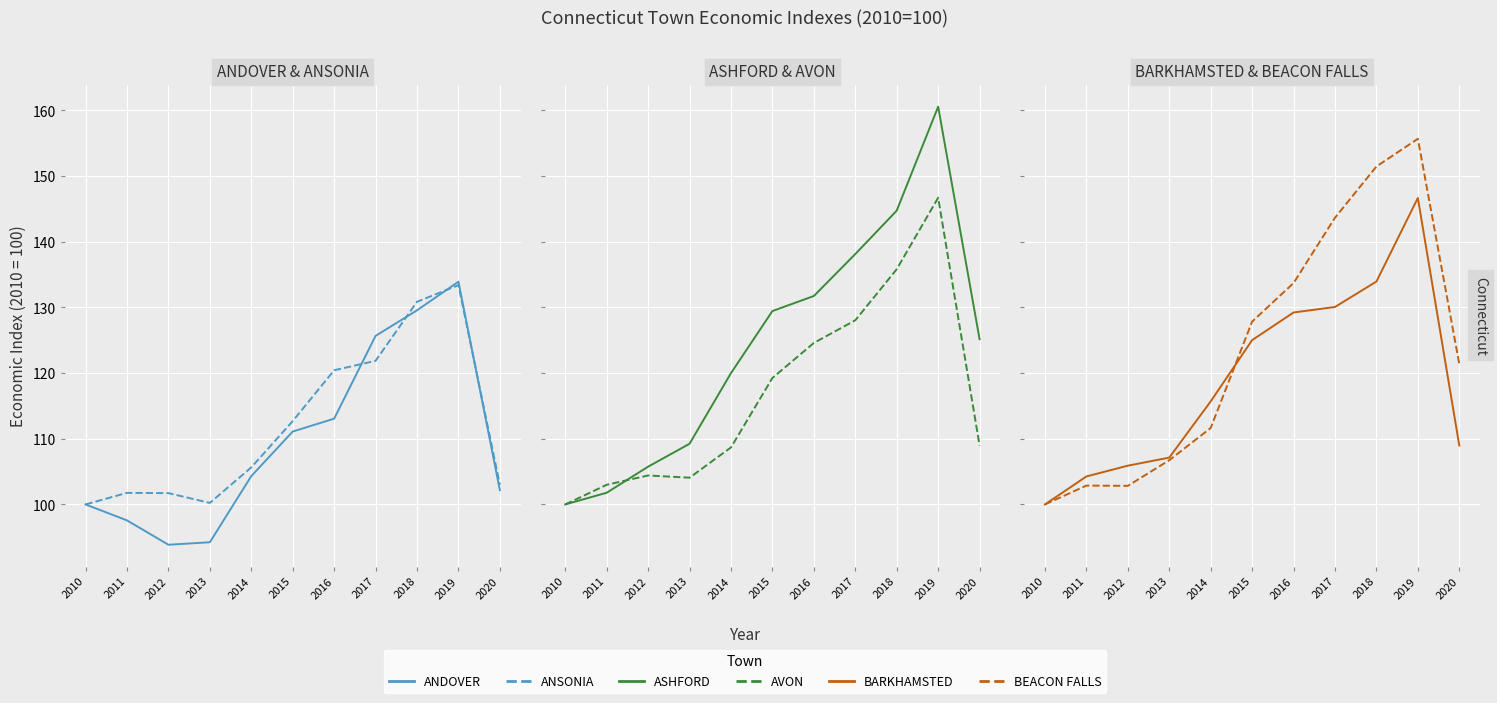

True or false: ASHFORD and ANSONIA cross at least once.

False